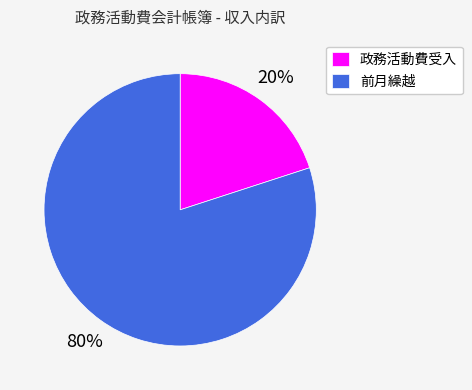

Do 政務活動費受入 and 前月繰越 together represent more than half of the pie?

Yes